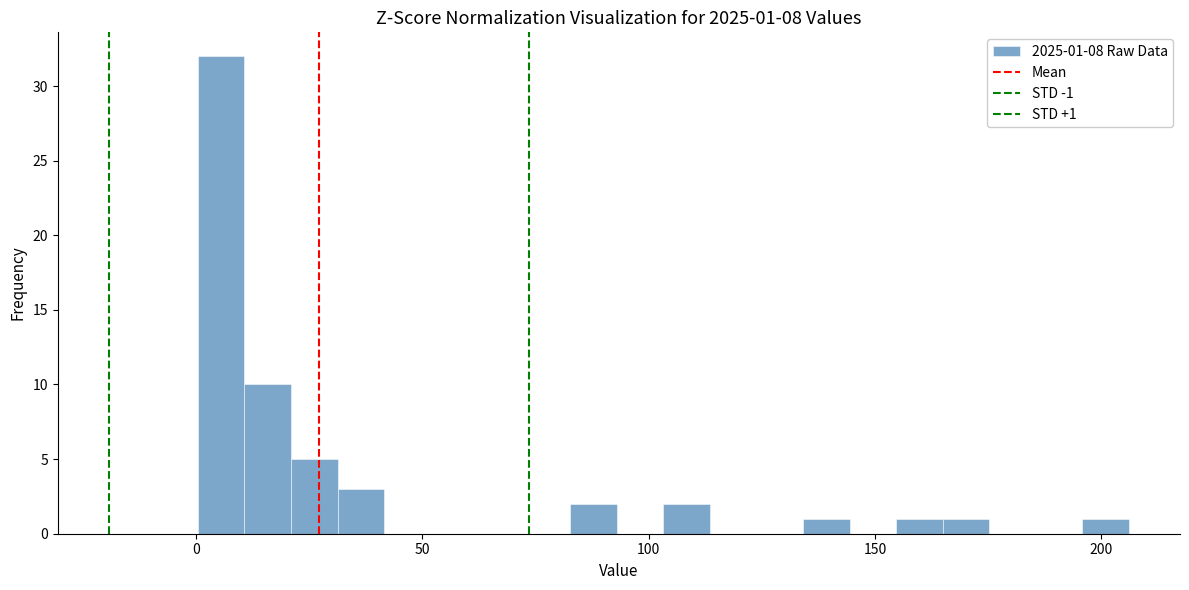

Read against the x-axis, roughly where is the centre of the tallest bar?

5